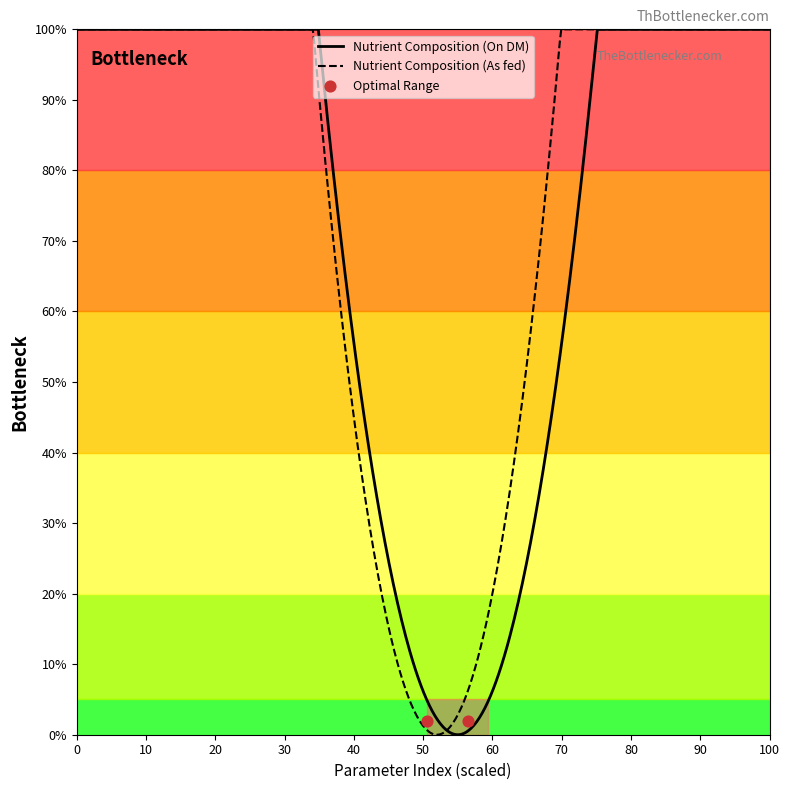

Which series contains the highest Y value?

On DM